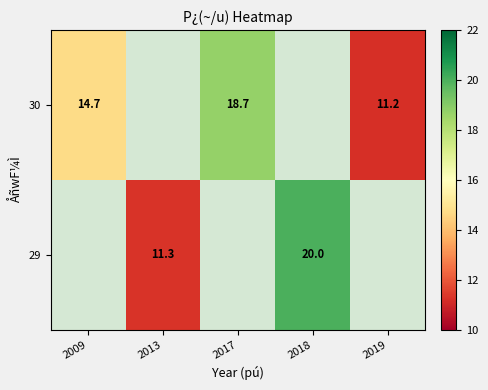

Is the value of 30 at 2019 greater than the value of 29 at 2018?

No